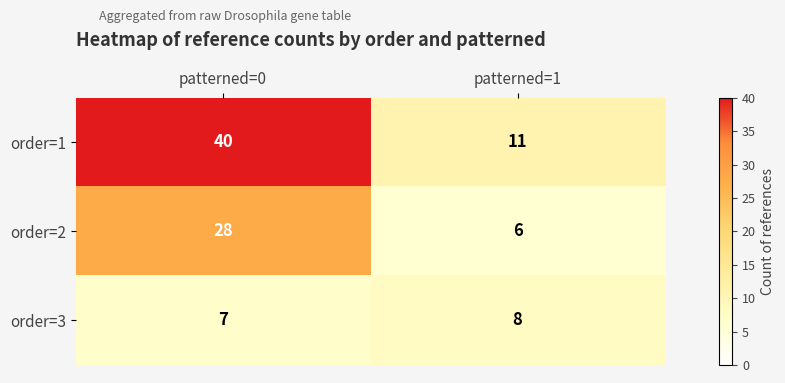

List the series in order of their overall mean, lowest first.

order=3, order=2, order=1